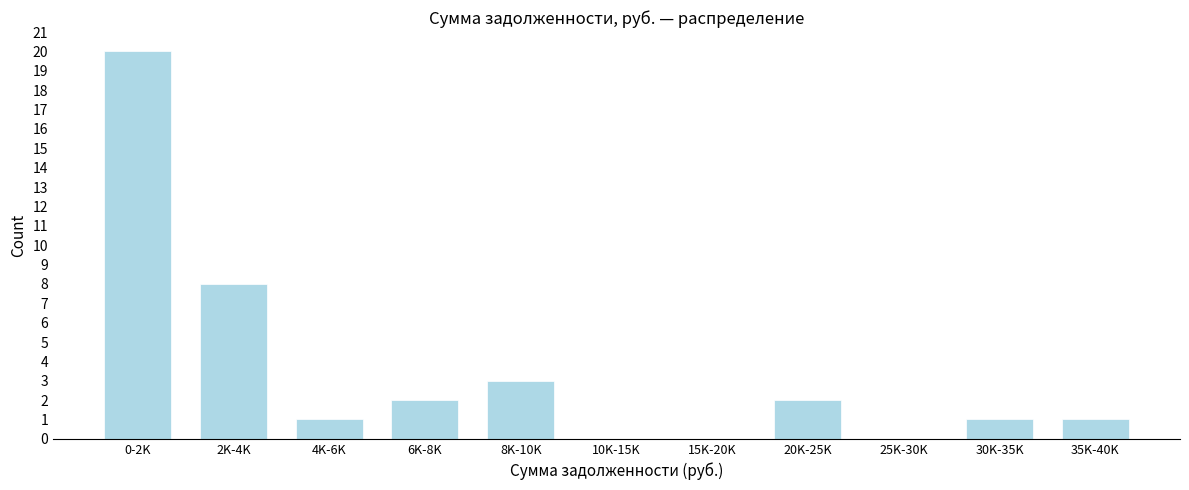

Reading left to right, list all the values displayed in this chart.

0-2K=20	2K-4K=8	4K-6K=1	6K-8K=2	8K-10K=3	10K-15K=0	15K-20K=0	20K-25K=2	25K-30K=0	30K-35K=1	35K-40K=1